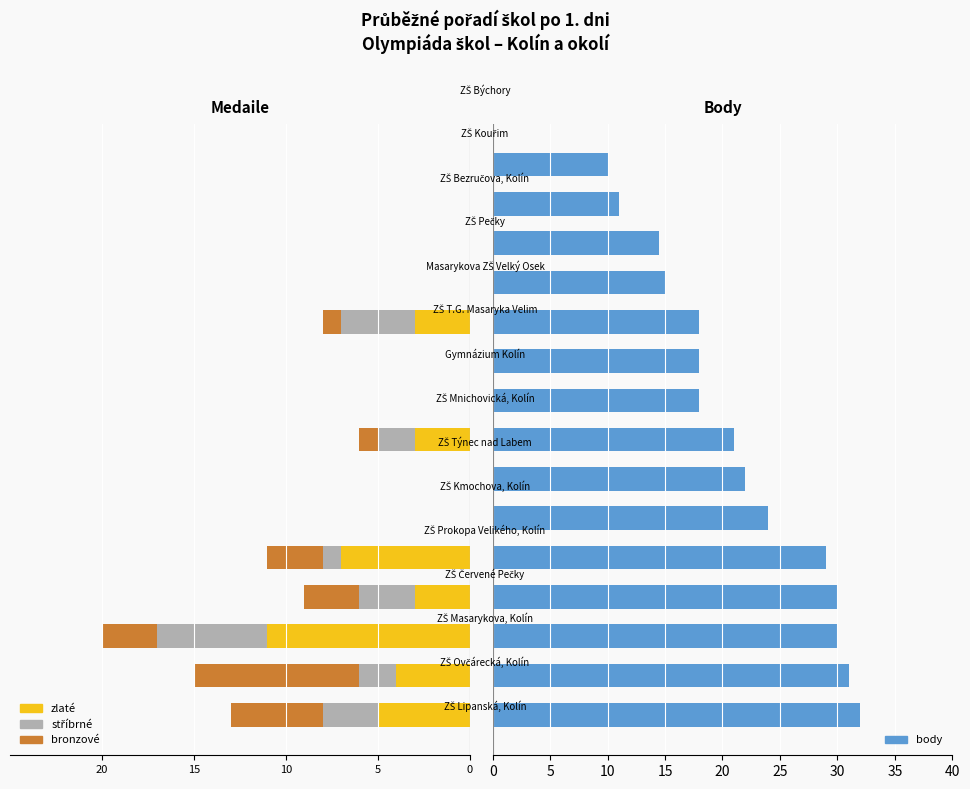

What is the difference between the maximum and minimum values in the zlaté series?

11.0